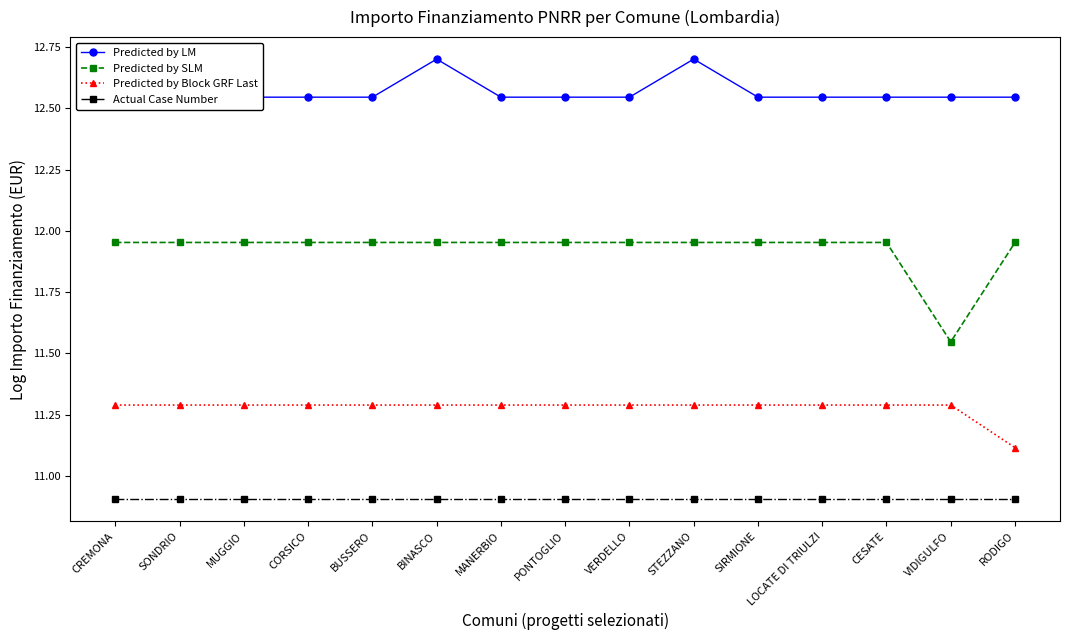

Is the value of Predicted by Block GRF Last at CESATE greater than the value of Predicted by SLM at CORSICO?

No